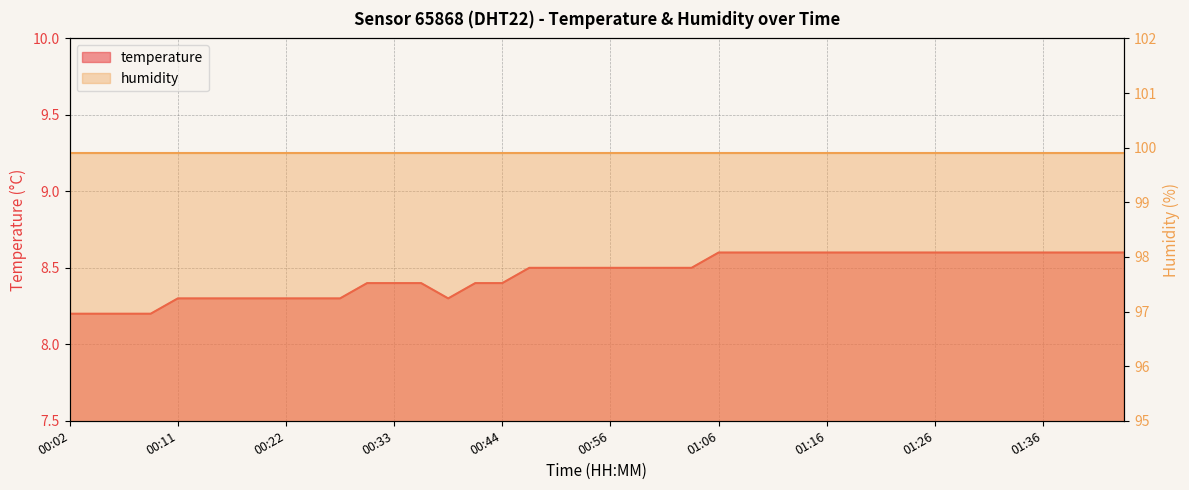

Which category has the highest value across all series?

01:06